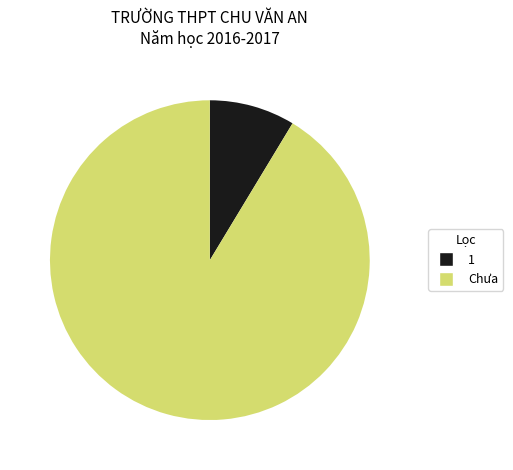

How many segments does this pie chart have?

2